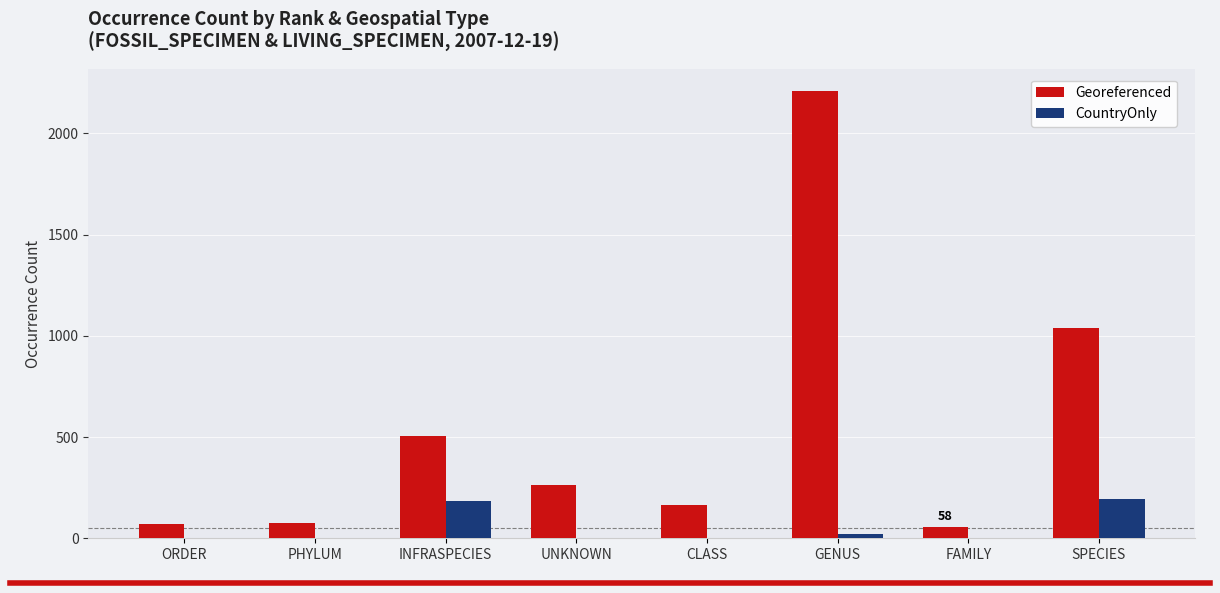

Are the bars horizontal?

No